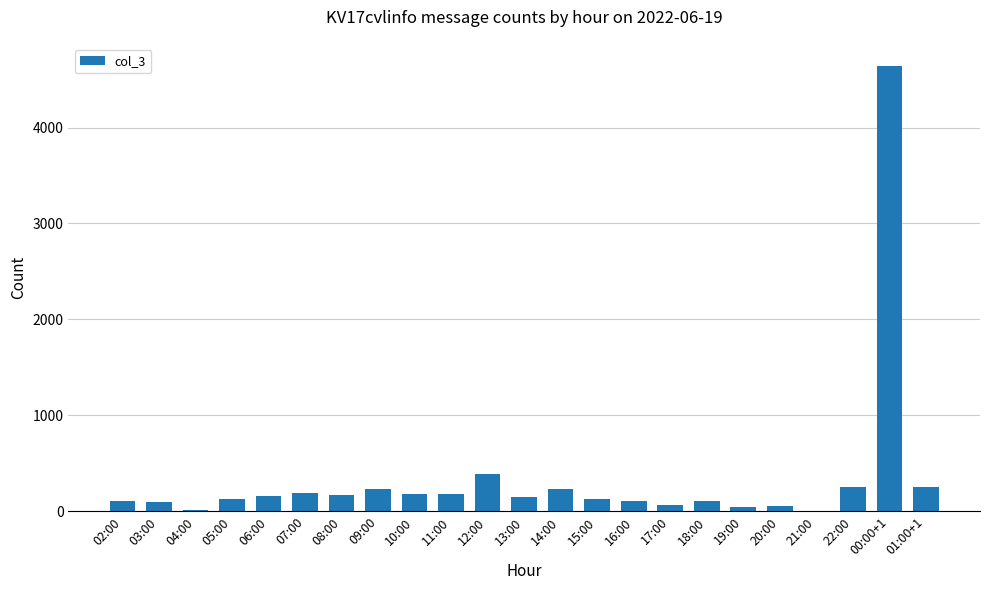

At which label is the value closest to 2324?

12:00